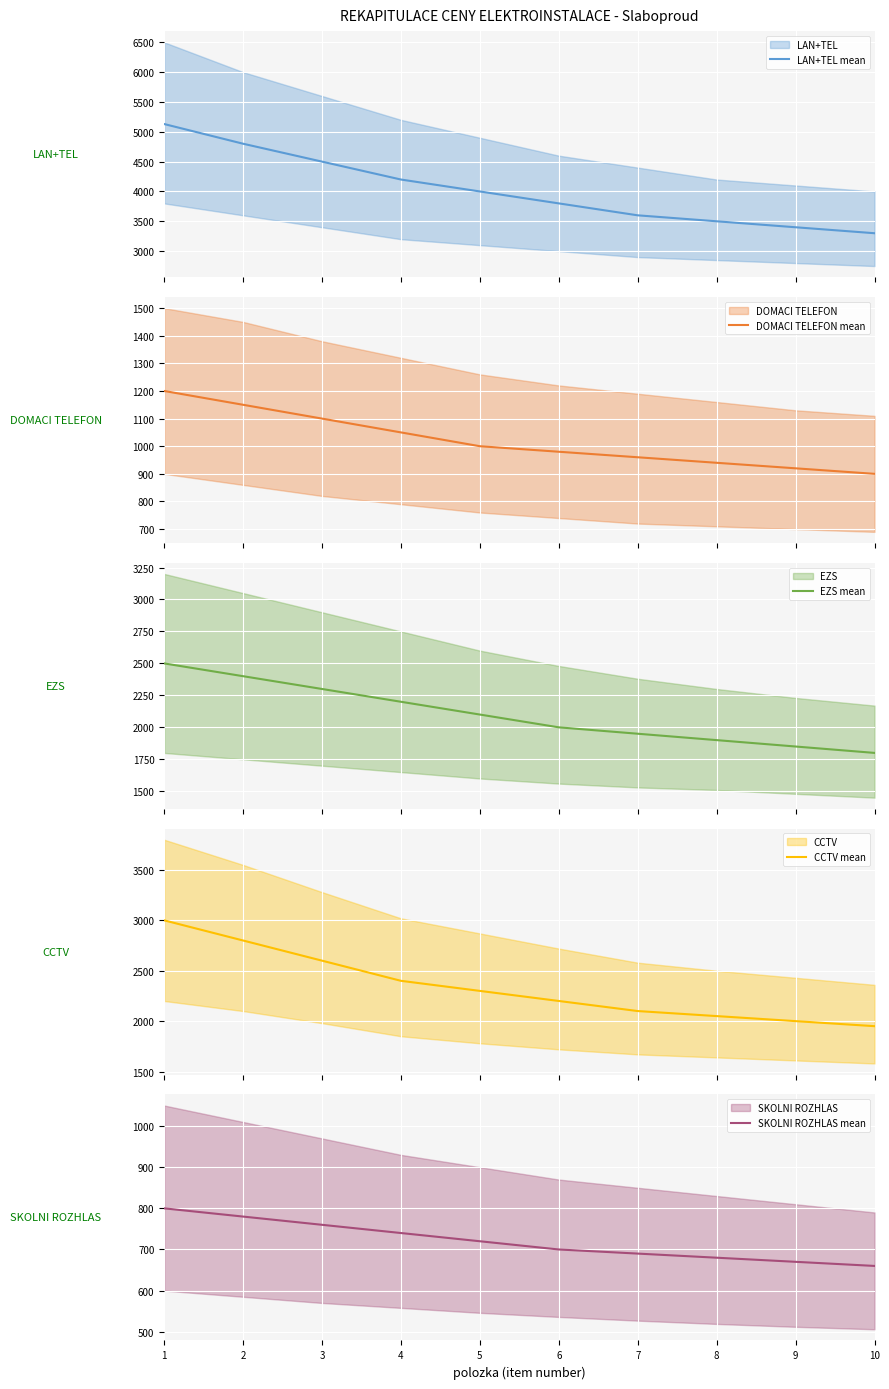

What is the spread (max minus min) of values at 2?

4020